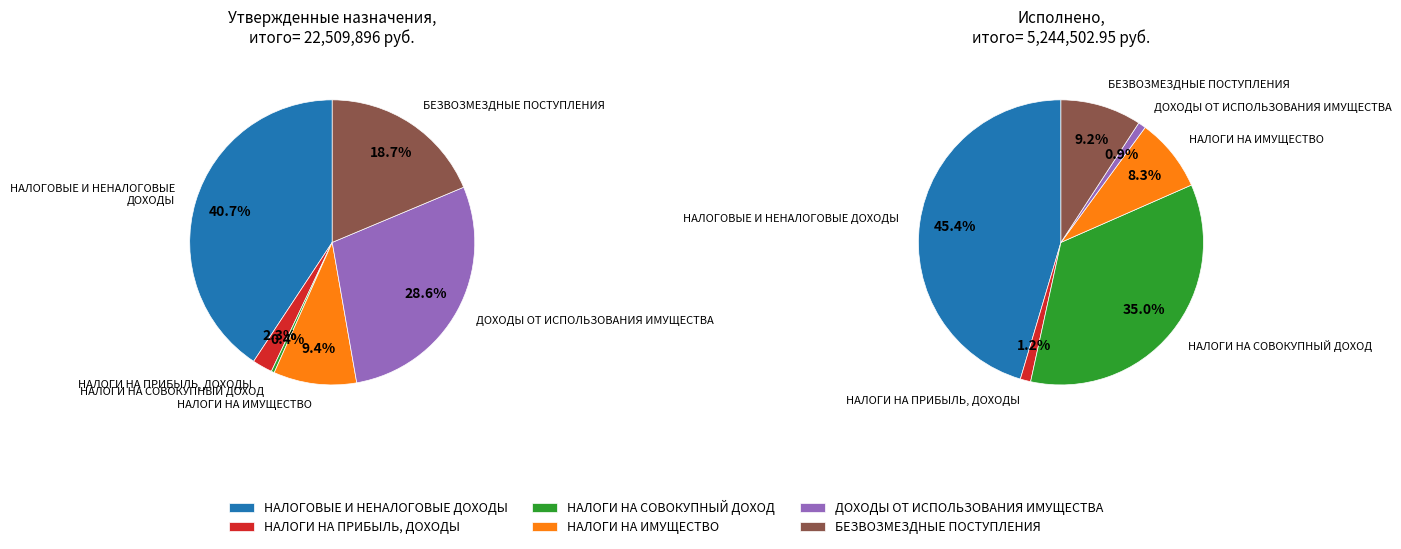

The НАЛОГИ НА ПРИБЫЛЬ, ДОХОДЫ slice represents 1% of the pie. True or false?

True